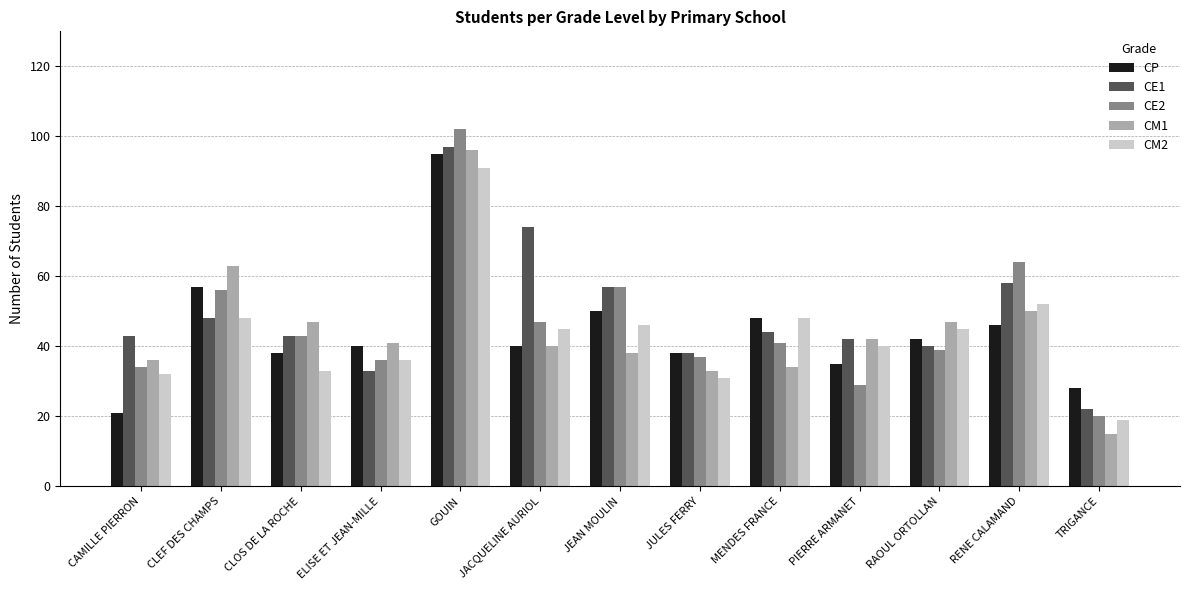

Which category has the highest value across all series?

GOUIN